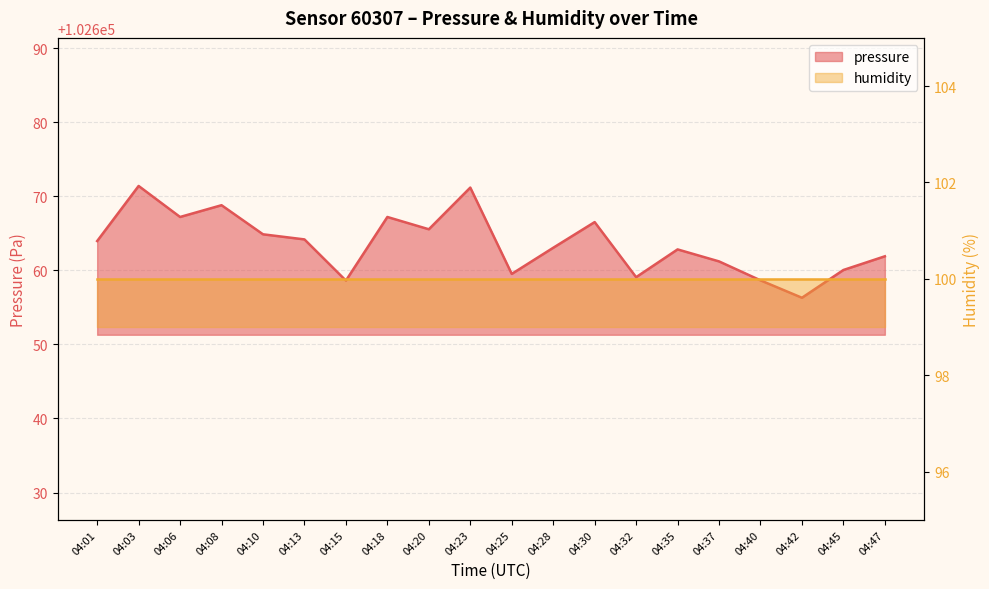

Approximately how many times larger is the value at 04:10 compared to 04:18?

1.0